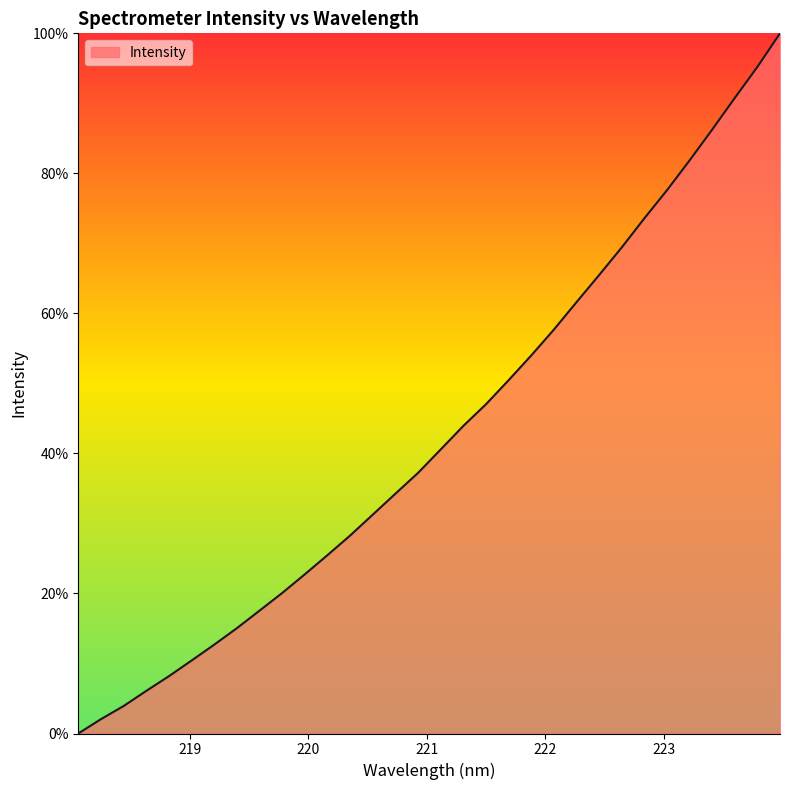

What is the greatest value displayed?

100.0